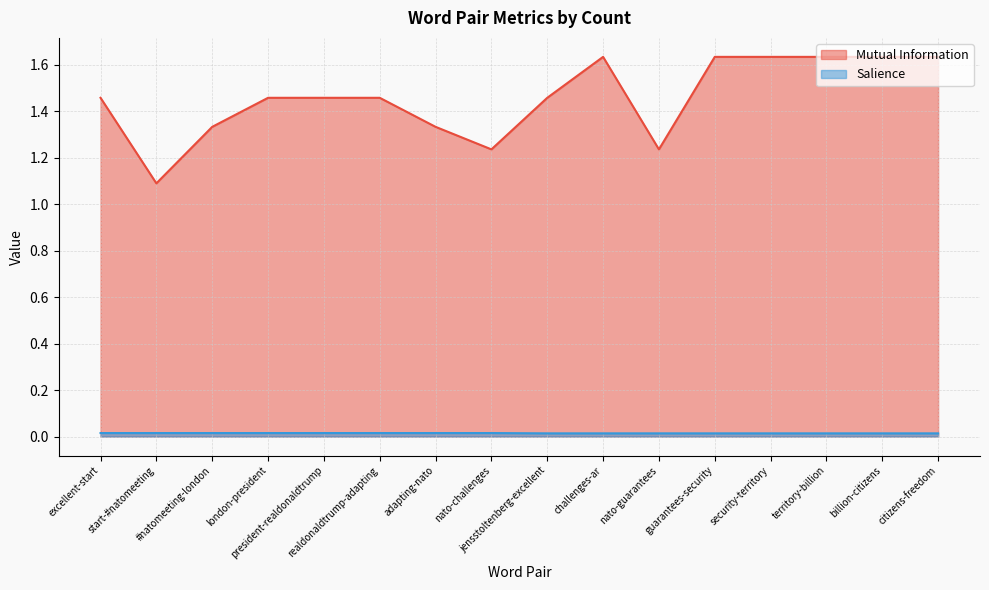

Is the value of Mutual Information at realdonaldtrump-adapting greater than the value of Salience at #natomeeting-london?

Yes